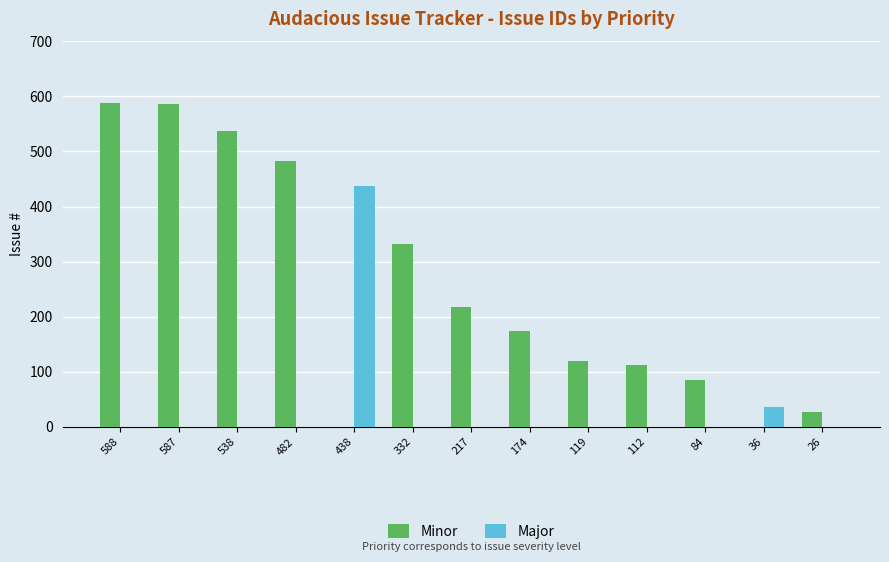

Which series changed the most between 588 and 112?

Minor